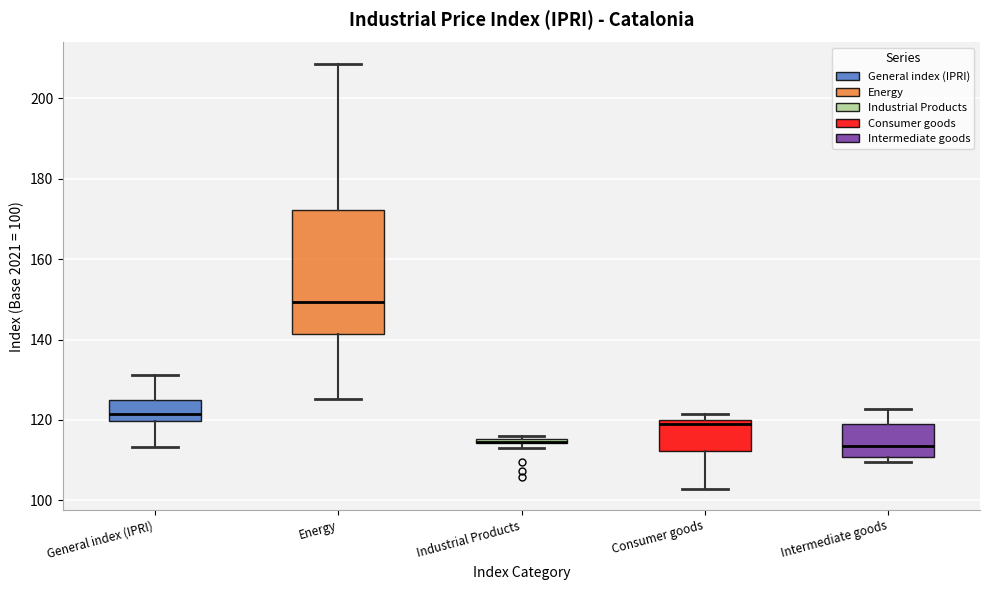

Which box is the tallest, from its lower edge to its upper edge?

Energy